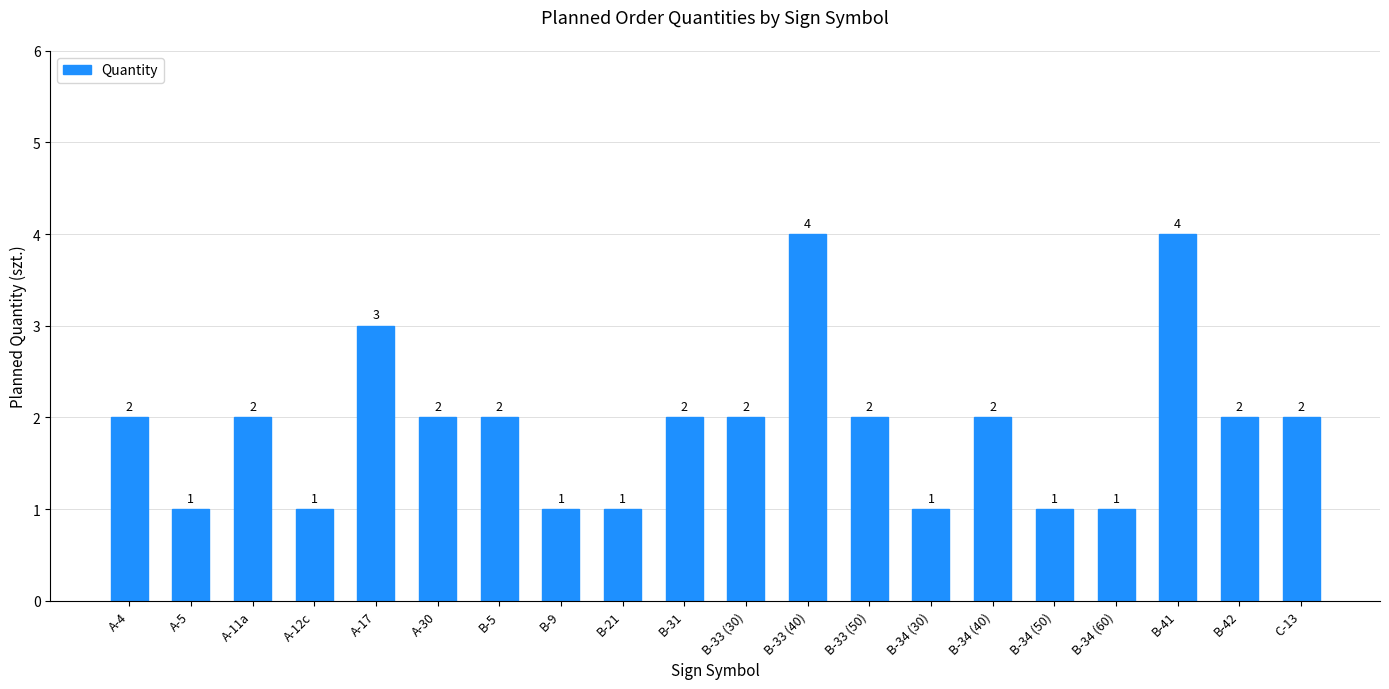

What is the maximum value shown in the chart?

4